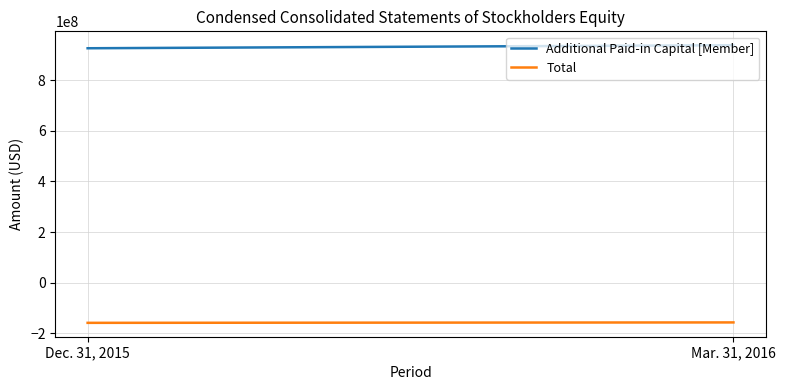

Which series has the largest range (max minus min)?

Additional Paid-in Capital [Member]